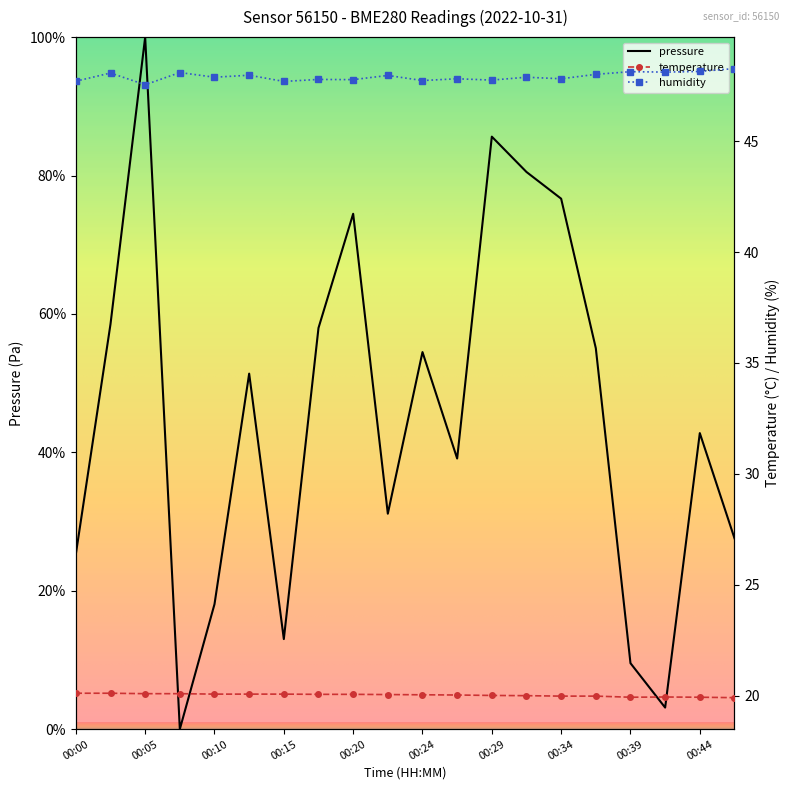

What are all the series names shown in the legend?

pressure, temperature, humidity